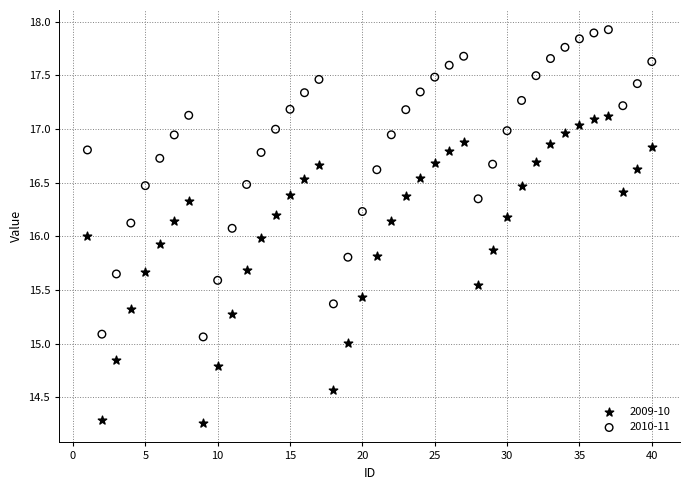

Which series contains the highest Y value?

2010-11